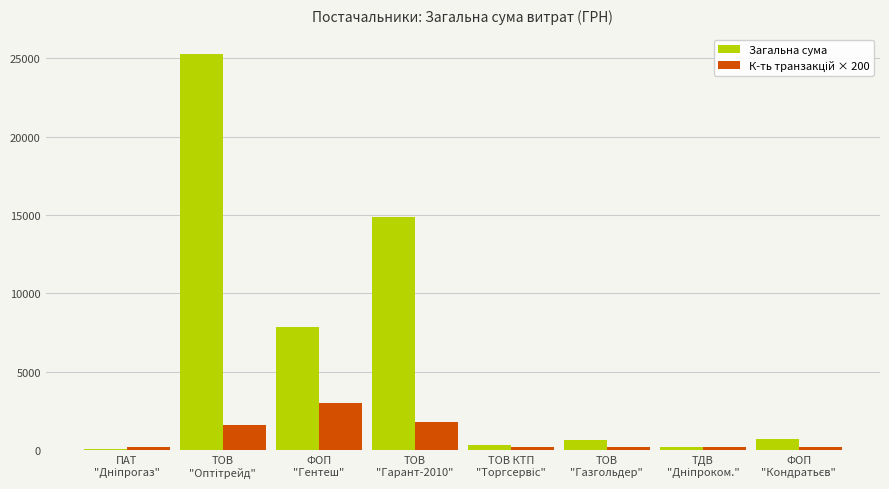

What is the sum of all Загальна сума values?

50021.0